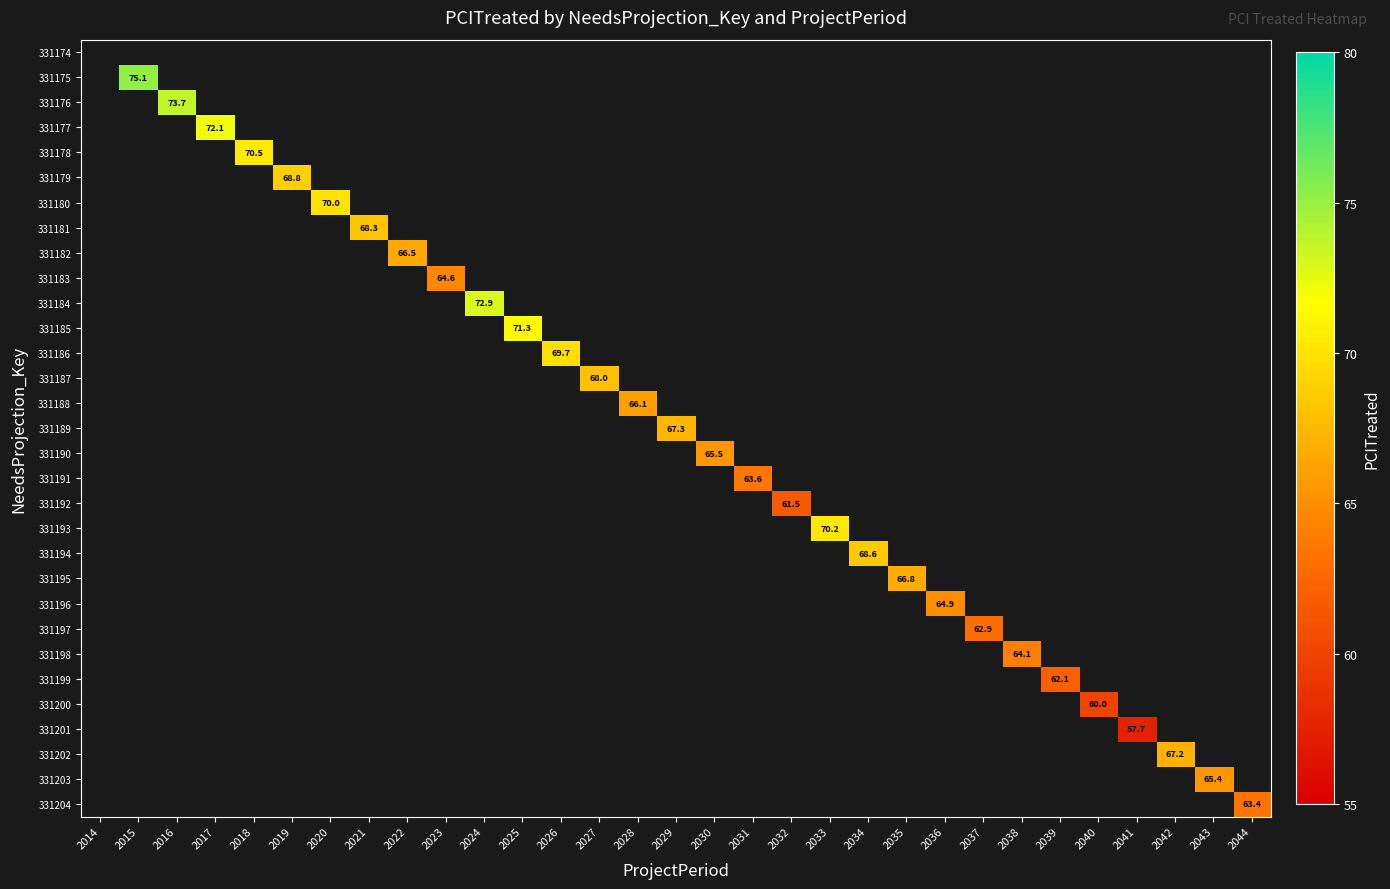

How many distinct data groups are displayed?

31